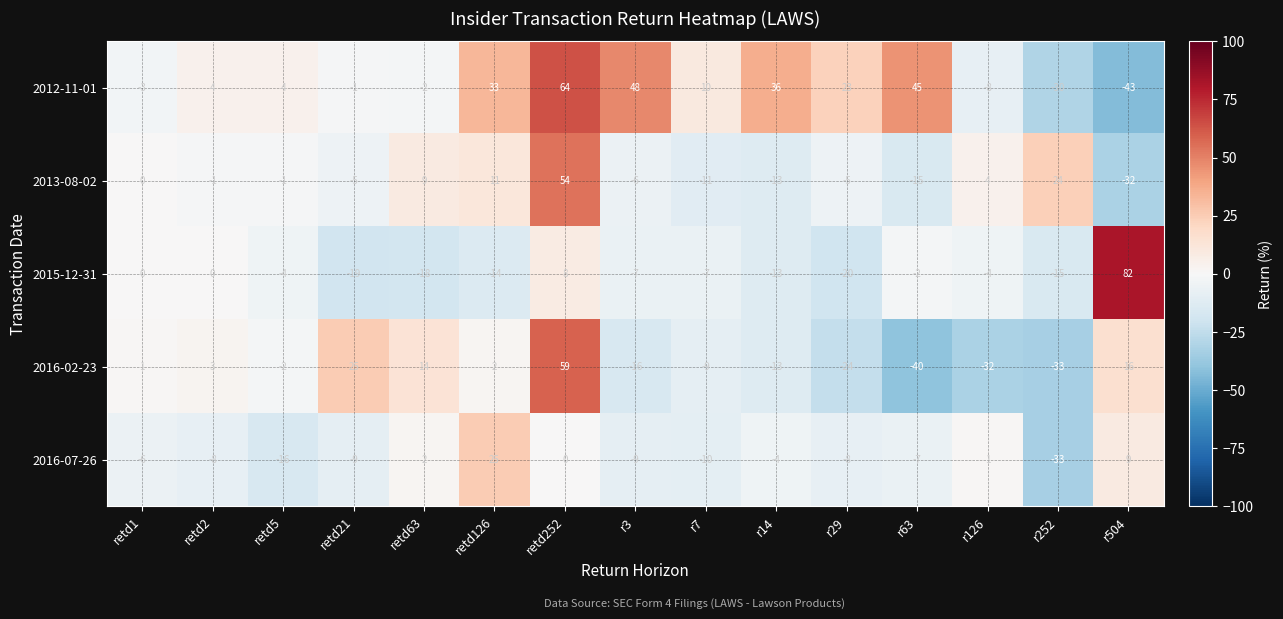

What is the sum of the 2016-02-23 values at r63 and retd252?

19